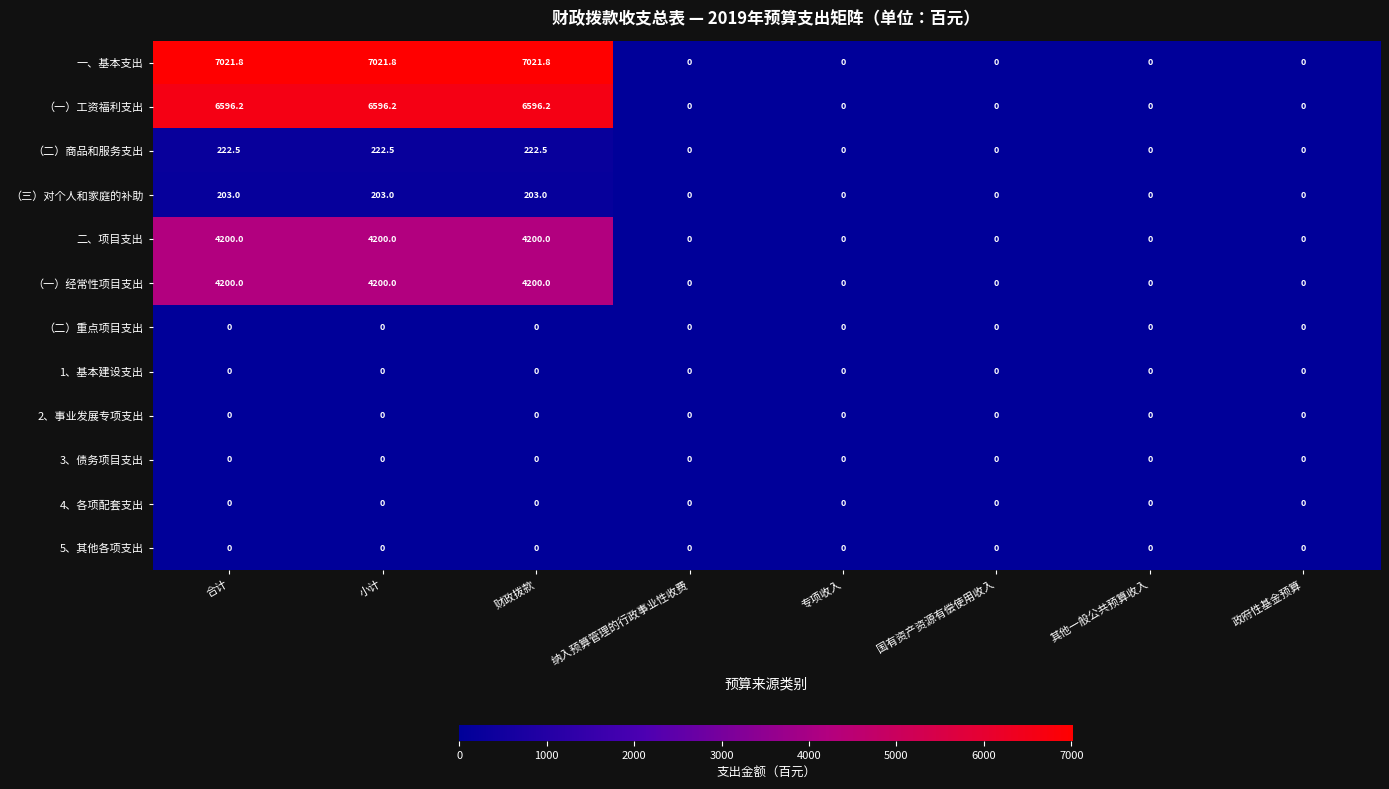

What is the difference between the maximum and second lowest values in the （三）对个人和家庭的补助 series?

203.0